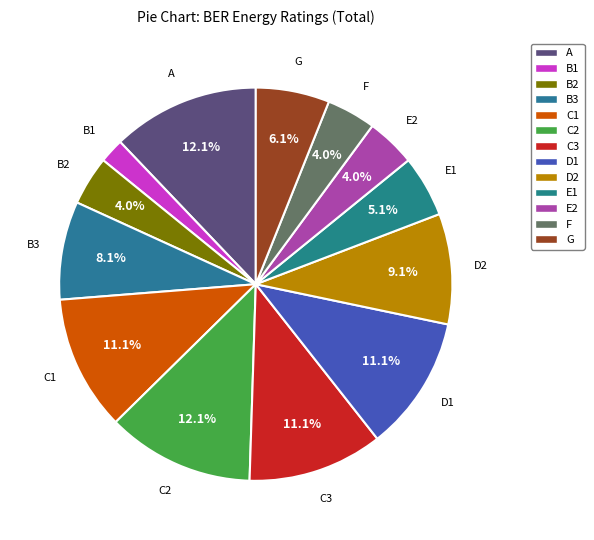

Which slice is the largest?

A